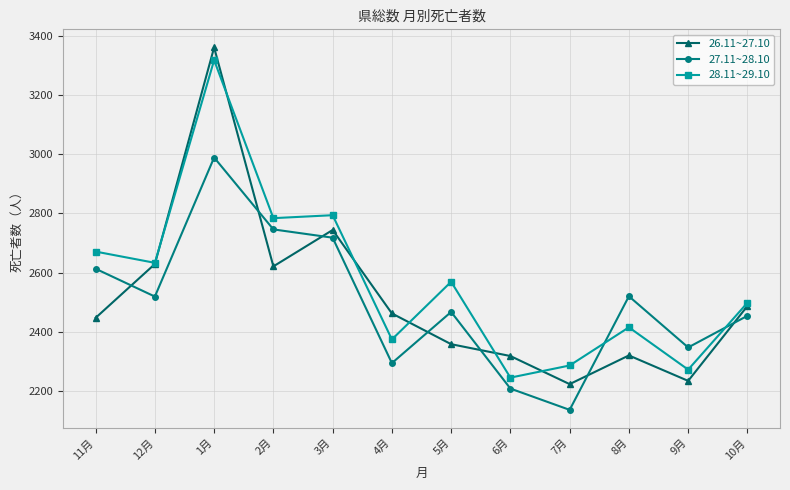

True or false: 27.11~28.10 and 28.11~29.10 intersect in this chart.

True